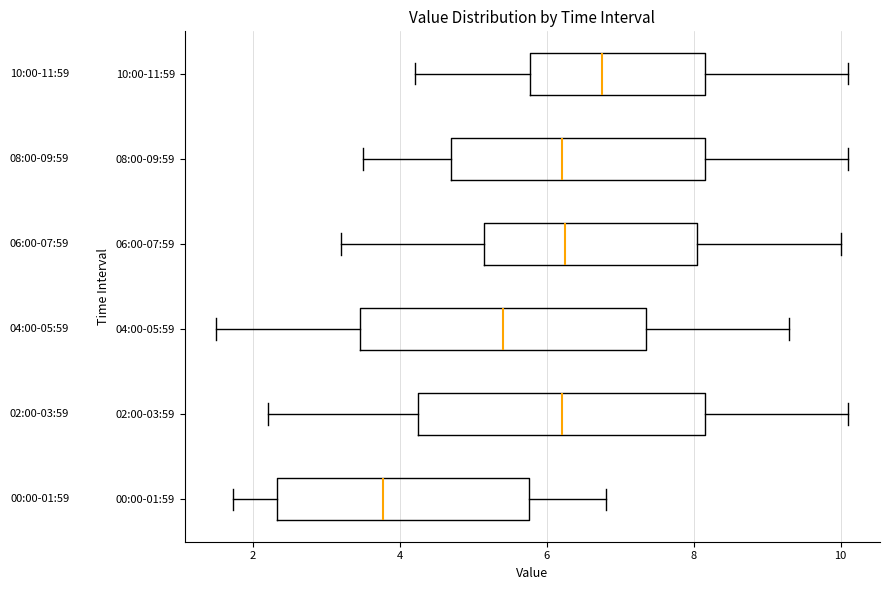

Which box has the furthest to the right median line?

10:00-11:59